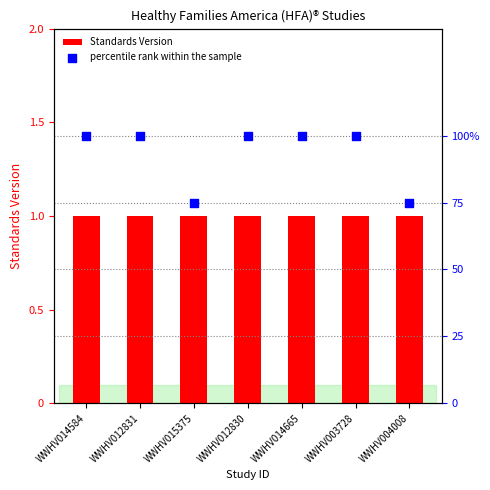

Is the value of Standards Version at WWHV014584 greater than the value of percentile rank within the sample at WWHV015375?

Yes